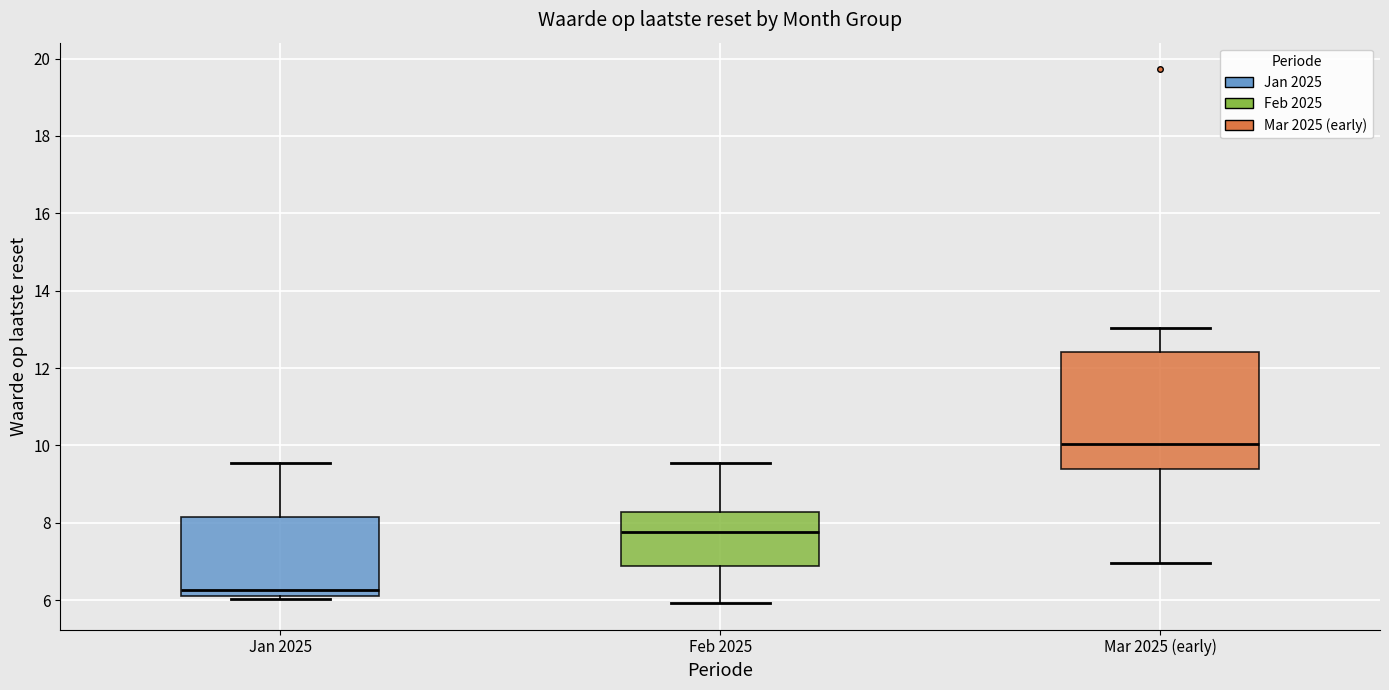

Comparing the boxes themselves (not the whiskers), which one is the tallest?

Mar 2025 (early)